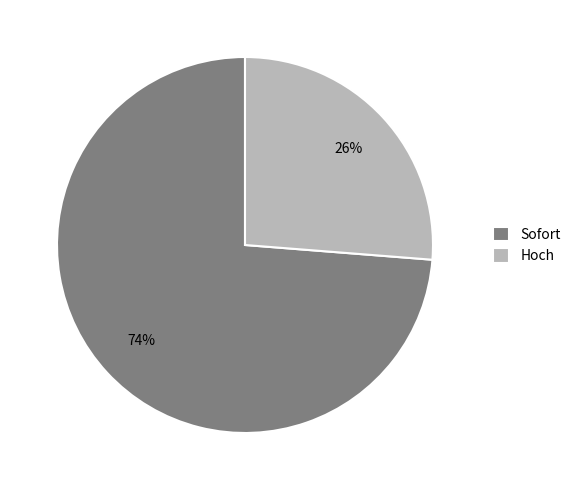

Which category has the smallest portion of the pie?

Hoch